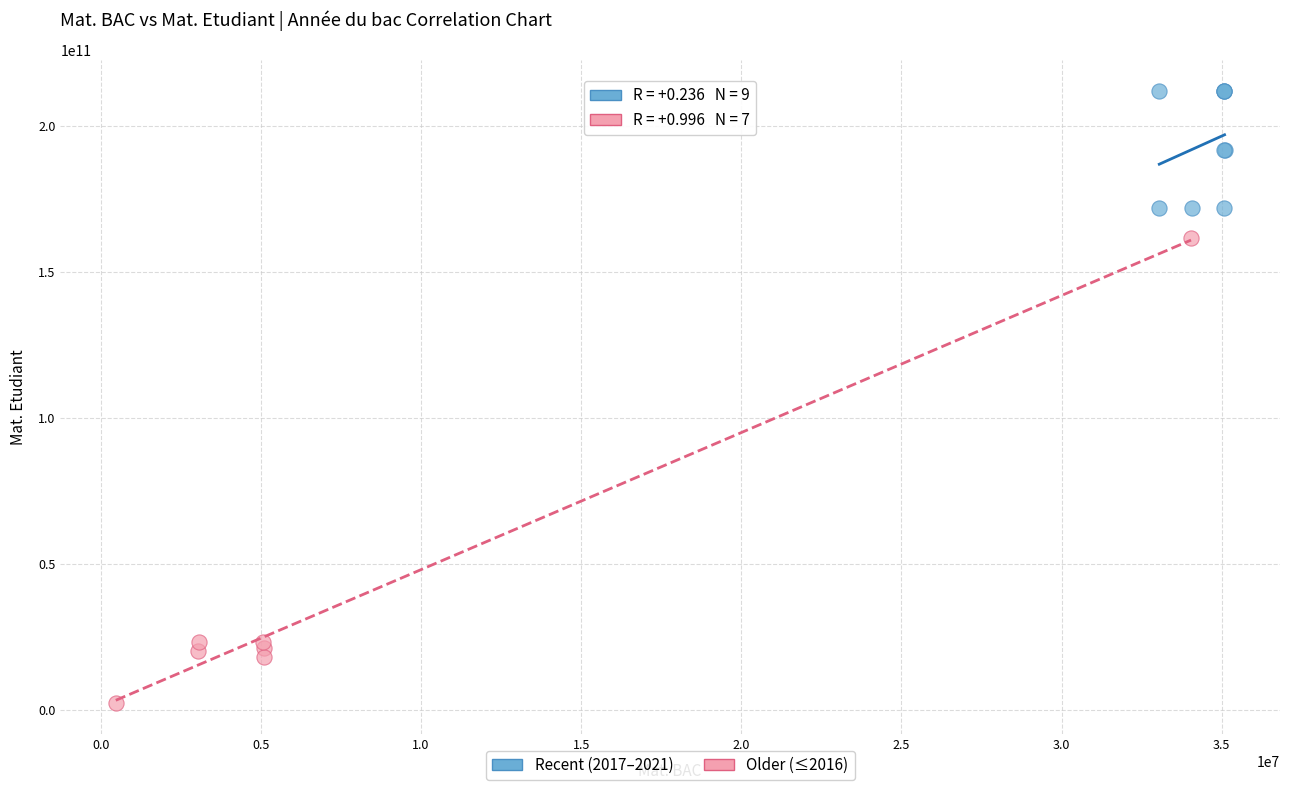

Which series has the widest spread of Y values?

Older (≤2016)